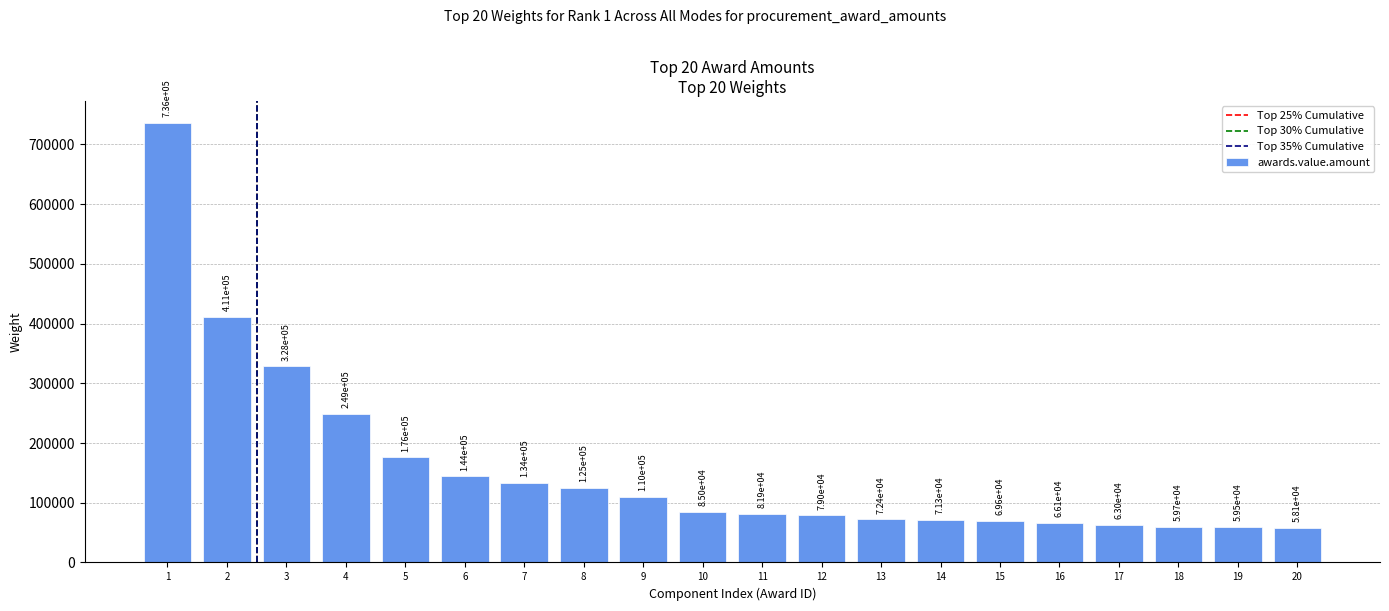

How many series are shown in this chart?

1